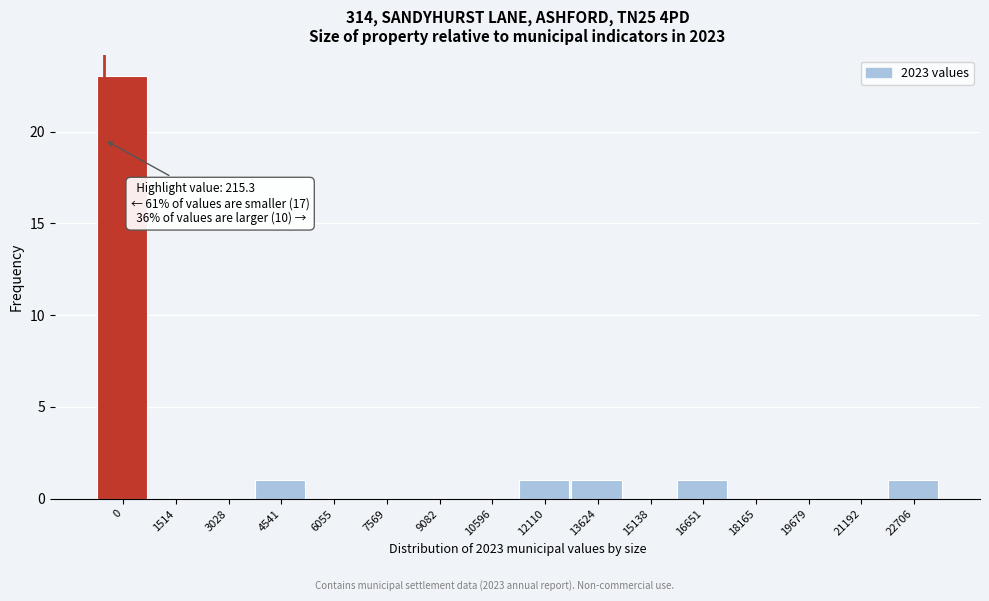

Reading left to right, list all the values displayed in this chart.

0=23	1514=0	3028=0	4541=1	6055=0	7569=0	9082=0	10596=0	12110=1	13624=1	15138=0	16651=1	18165=0	19679=0	21192=0	22706=1